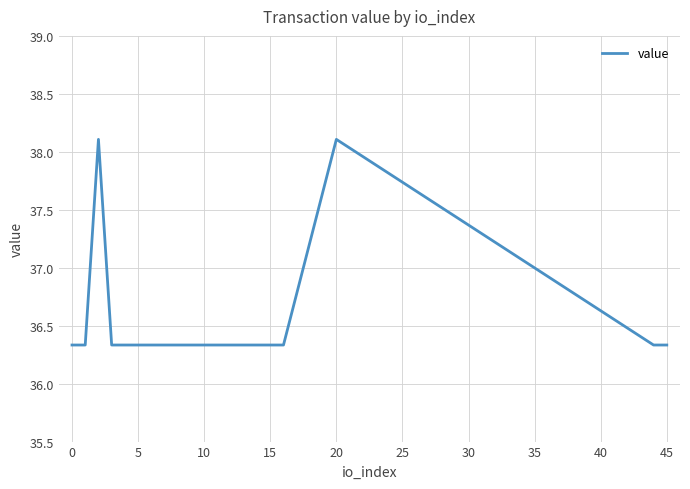

What is the difference between the maximum and minimum values?

1.8